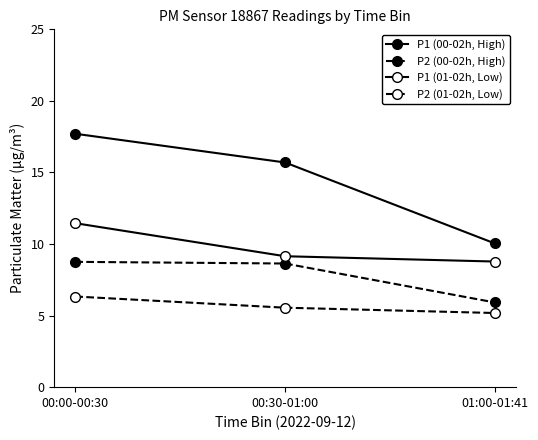

The value of P2 (00-02h, High) at 00:30-01:00 is 13.6. True or false?

False